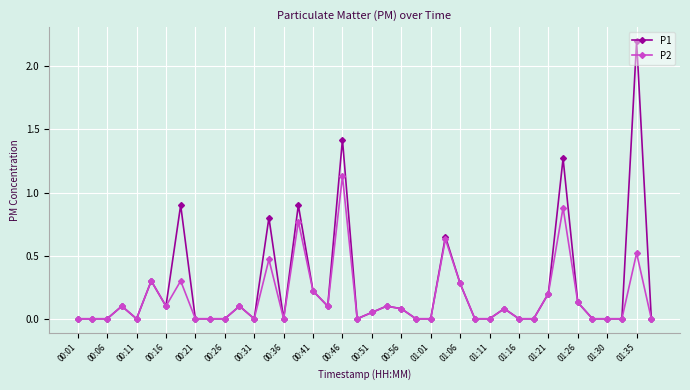

Rank the series by their maximum value, from highest to lowest.

P1, P2